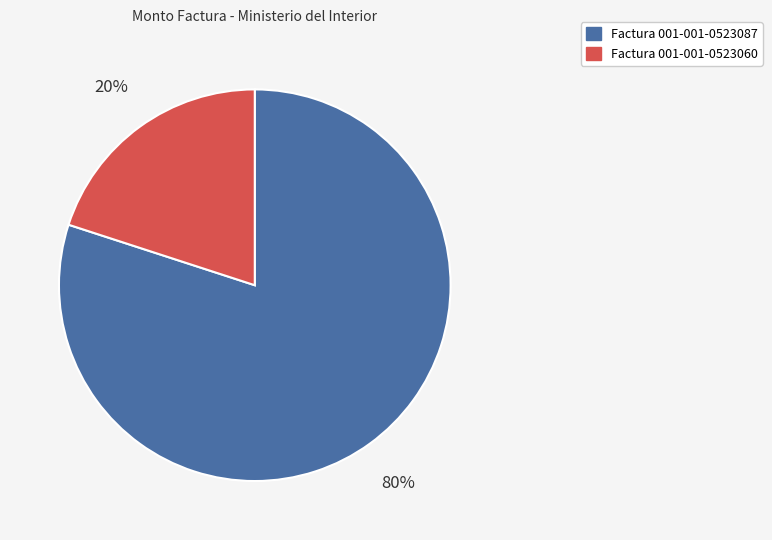

What is the smallest slice in the pie chart?

Factura 001-001-0523060